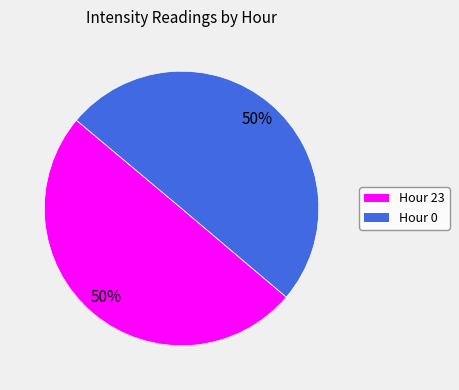

To the nearest percent, what is the average slice percentage?

50%